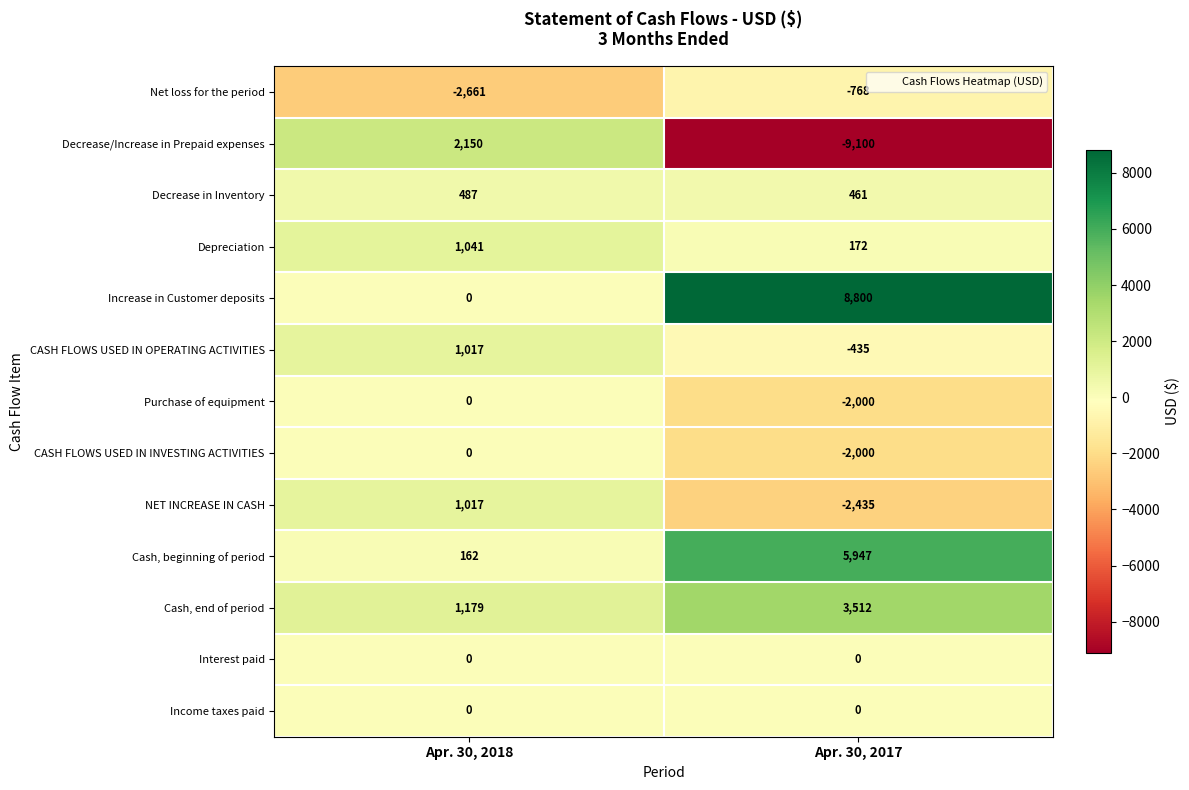

At which category is the sum across all series the highest?

Apr. 30, 2018